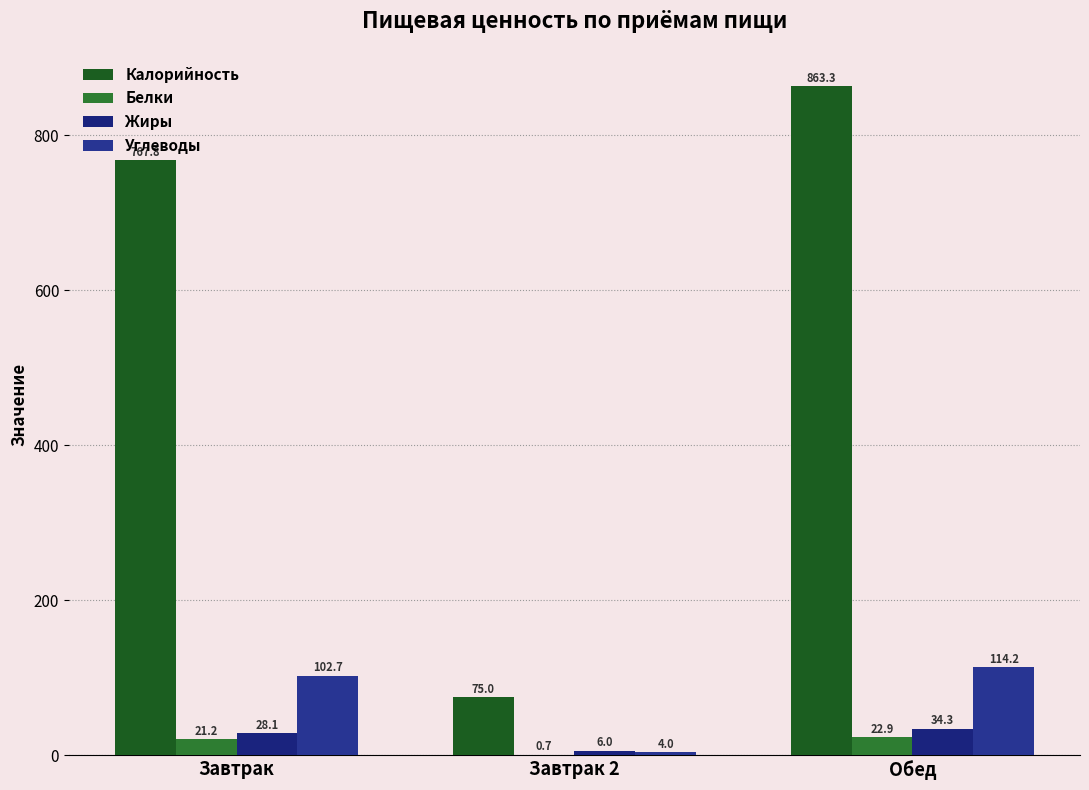

Read the Углеводы value at Обед.

114.2